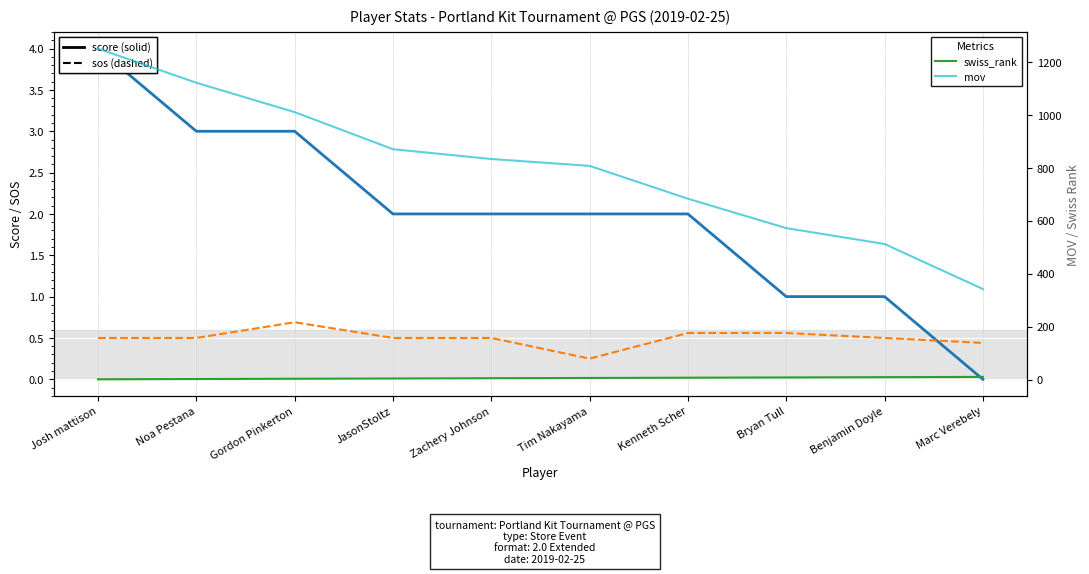

Count the swiss_rank values in the range 3 to 8.

6